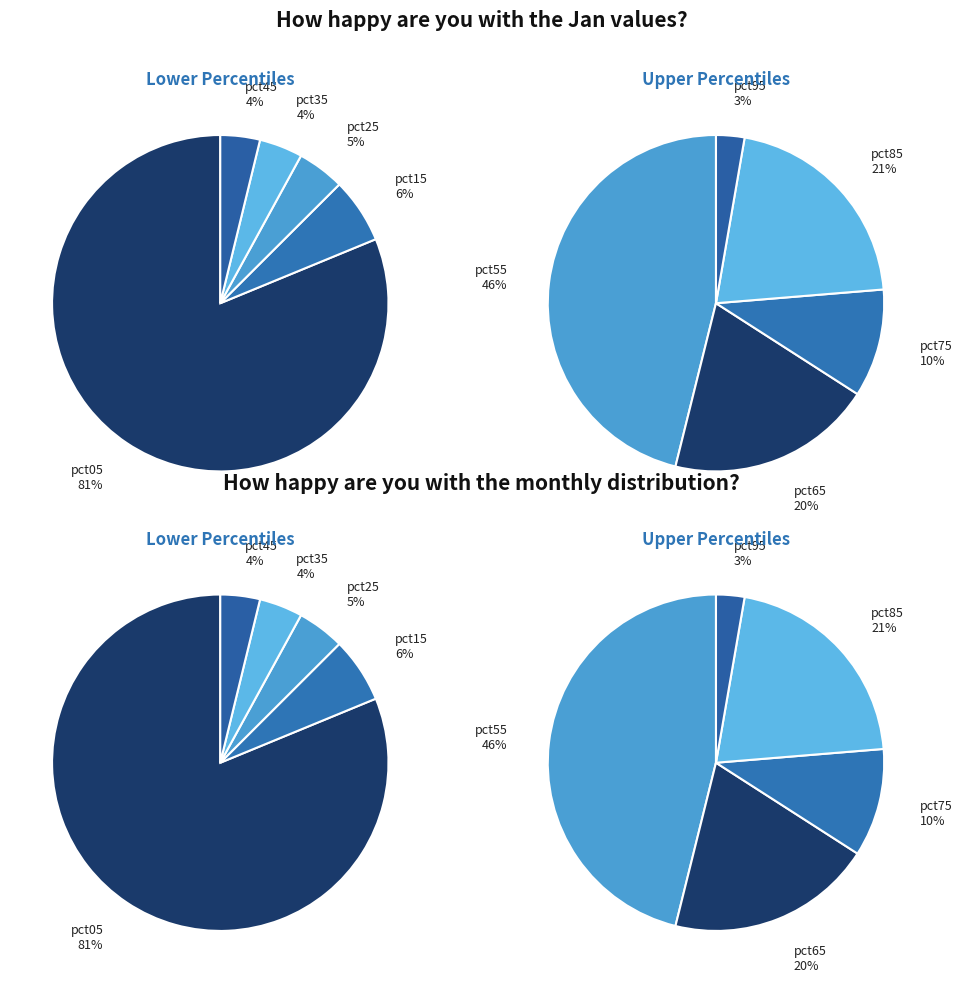

To the nearest percent, what is the difference between the 6 and 7 slice percentages?

1%